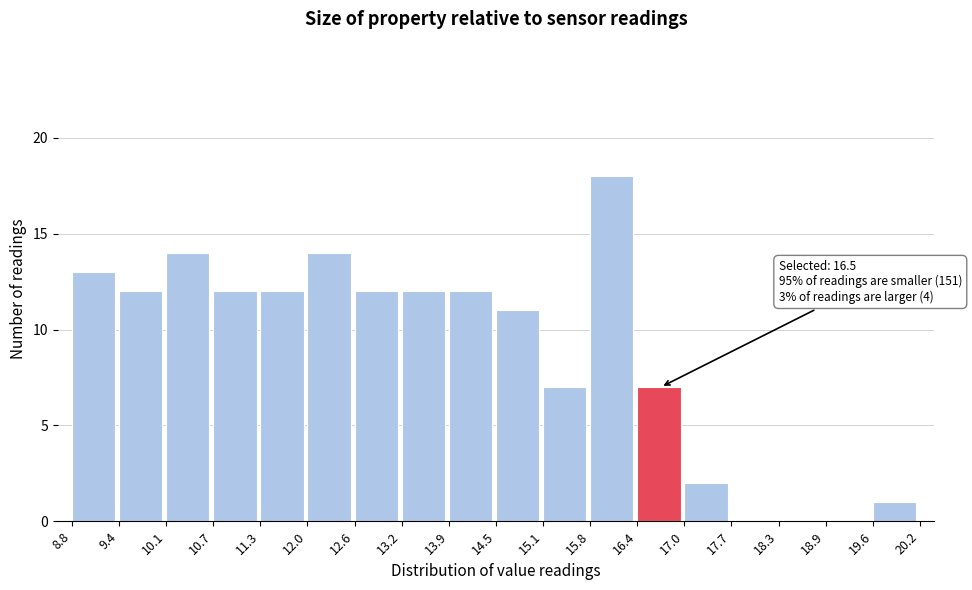

Which range on the x-axis has the tallest bar?

15.8 to 16.4